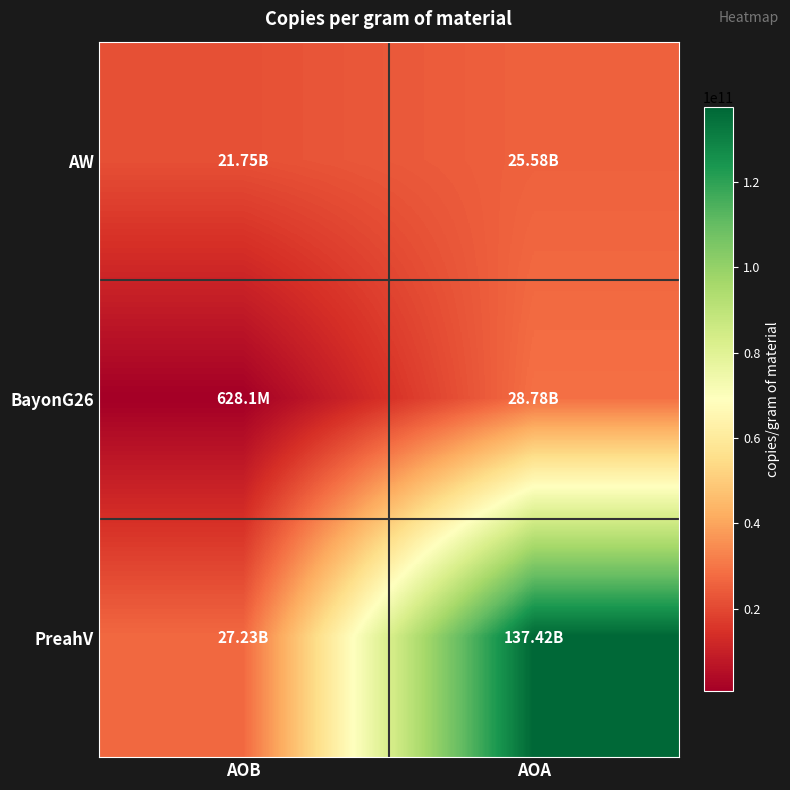

How many data points does each series have?

2